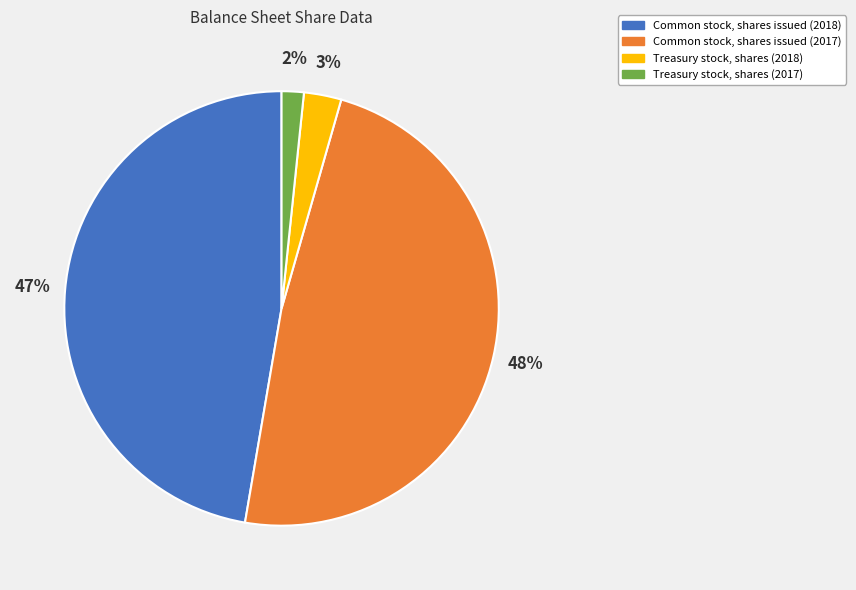

Rank the categories by value from highest to lowest.

Common stock, shares issued (2017), Common stock, shares issued (2018), Treasury stock, shares (2018), Treasury stock, shares (2017)